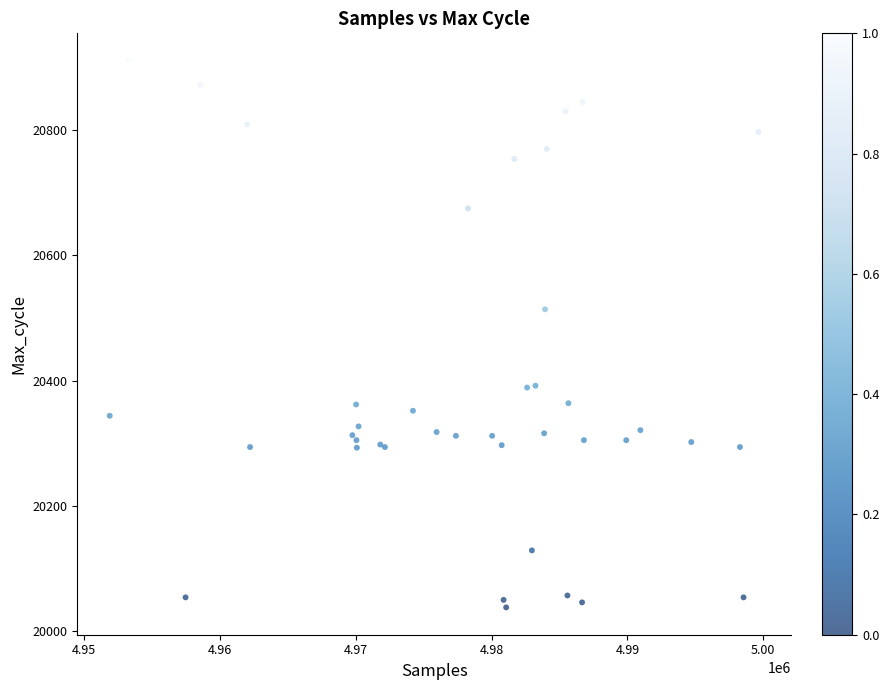

What Y value in the scatter plot is closest to 20474?

20514